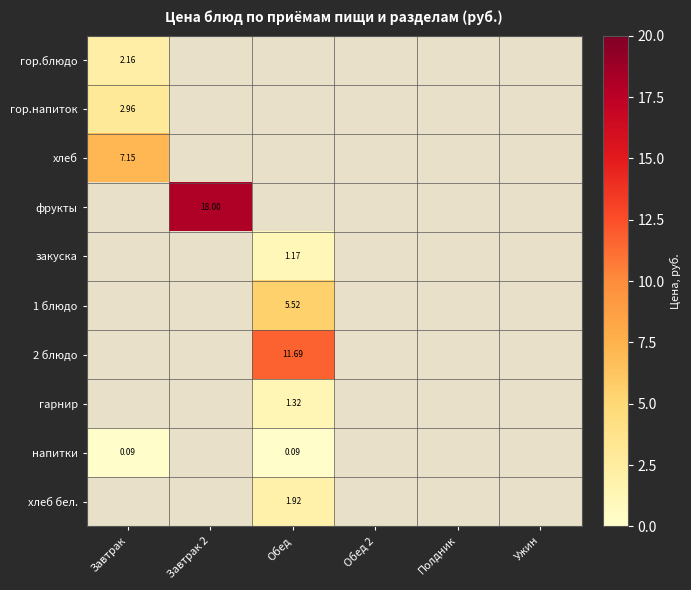

Is the value of 1 блюдо at Завтрак greater than the value of фрукты at Обед 2?

No